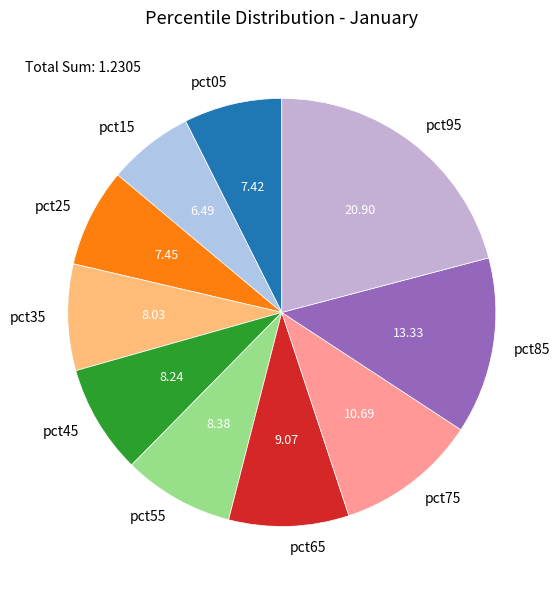

Which category has the smallest portion of the pie?

pct15